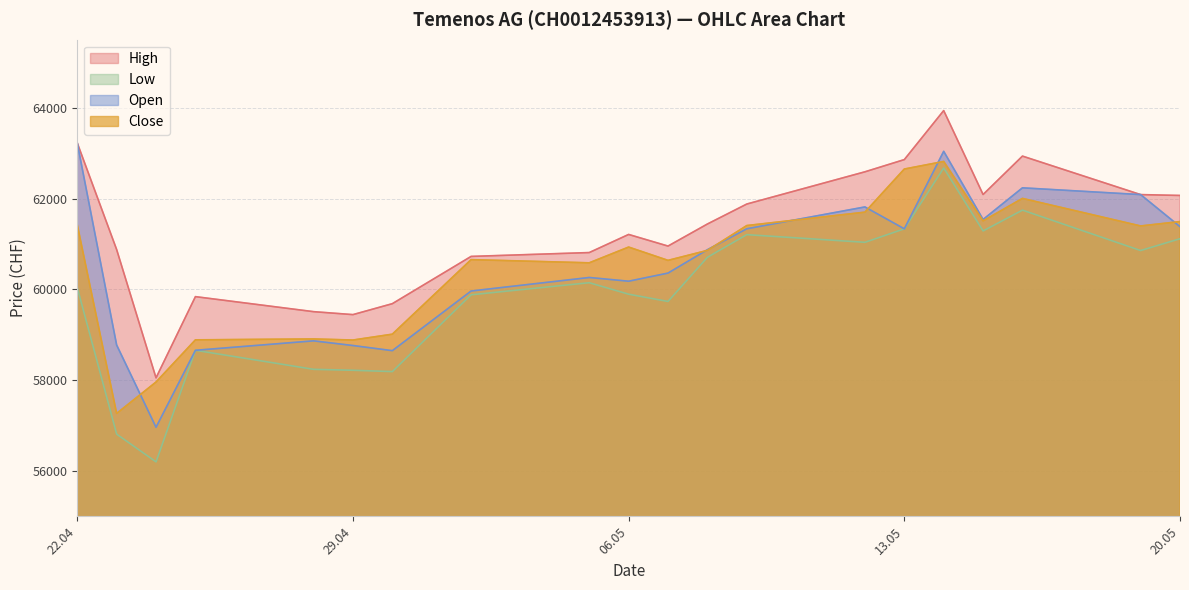

What is the difference between the highest and lowest values at 22.04?

3187